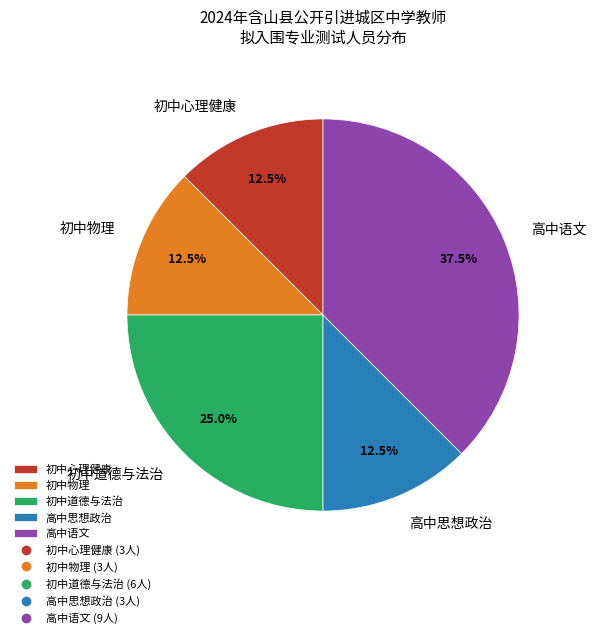

The 初中道德与法治 slice represents 36% of the pie. True or false?

False